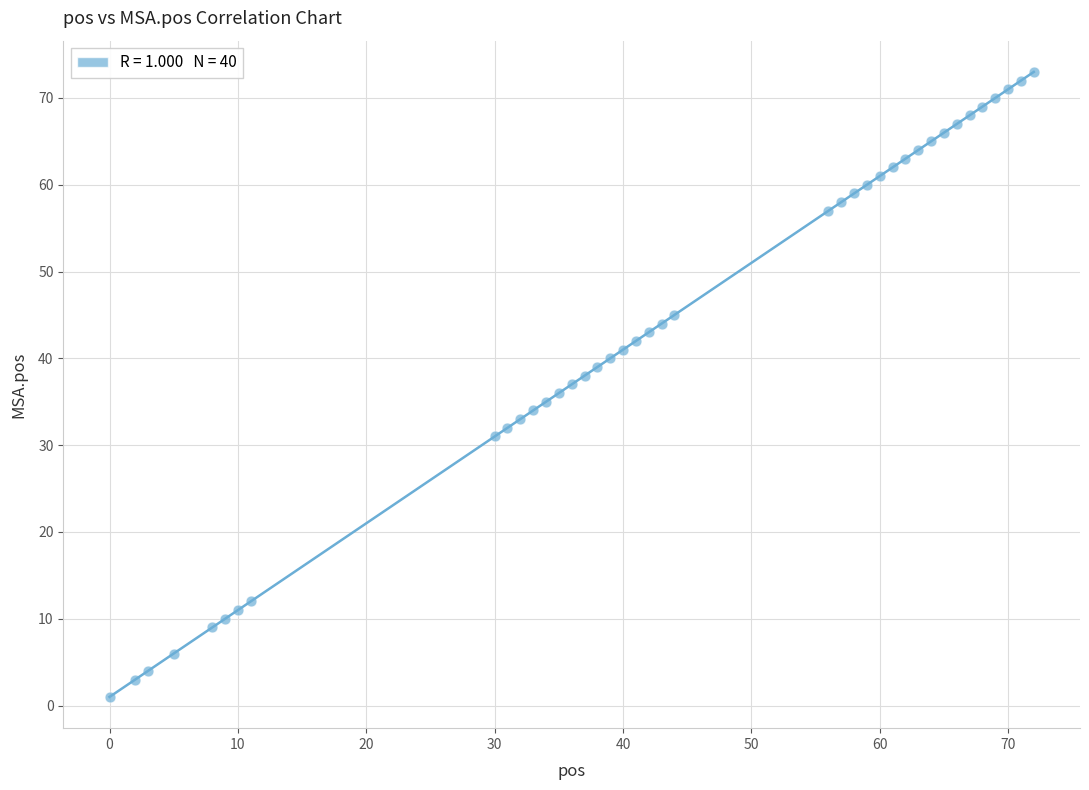

What is the range of X values (max minus min)?

72